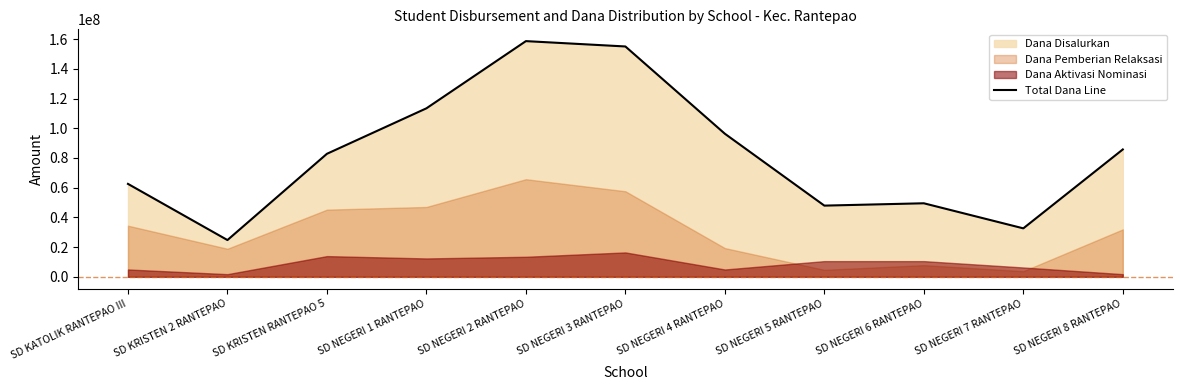

Is it true that the value at SD NEGERI 5 RANTEPAO is 47925000?

True